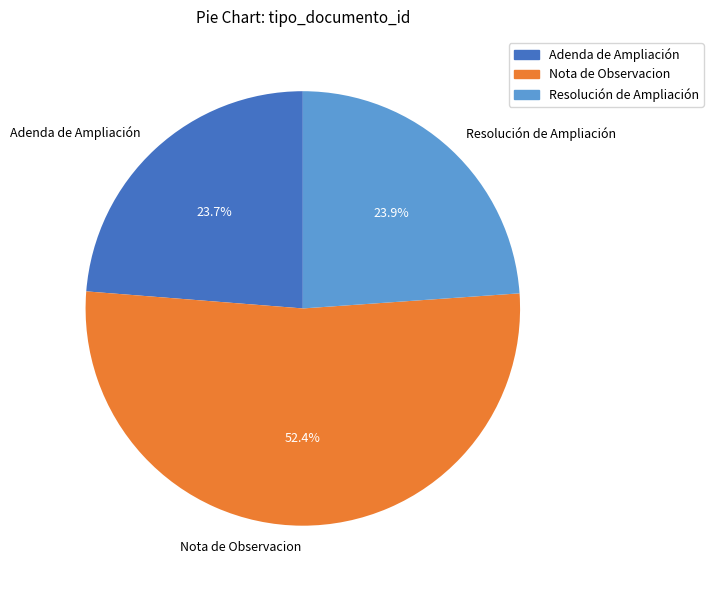

Which category has the biggest portion of the pie?

Nota de Observacion